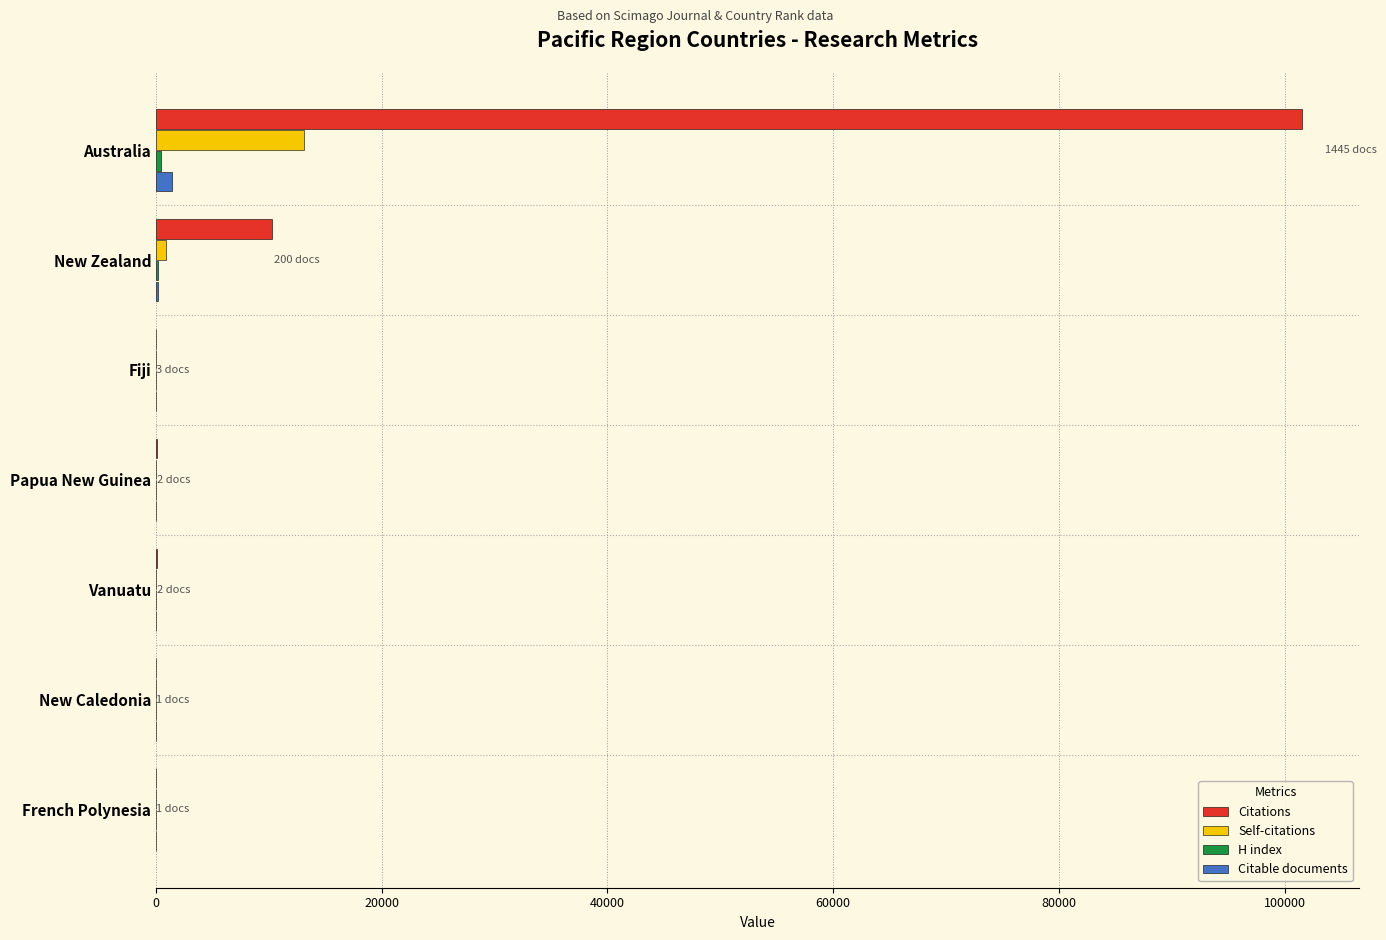

At which label is Citations closest to 50760?

New Zealand